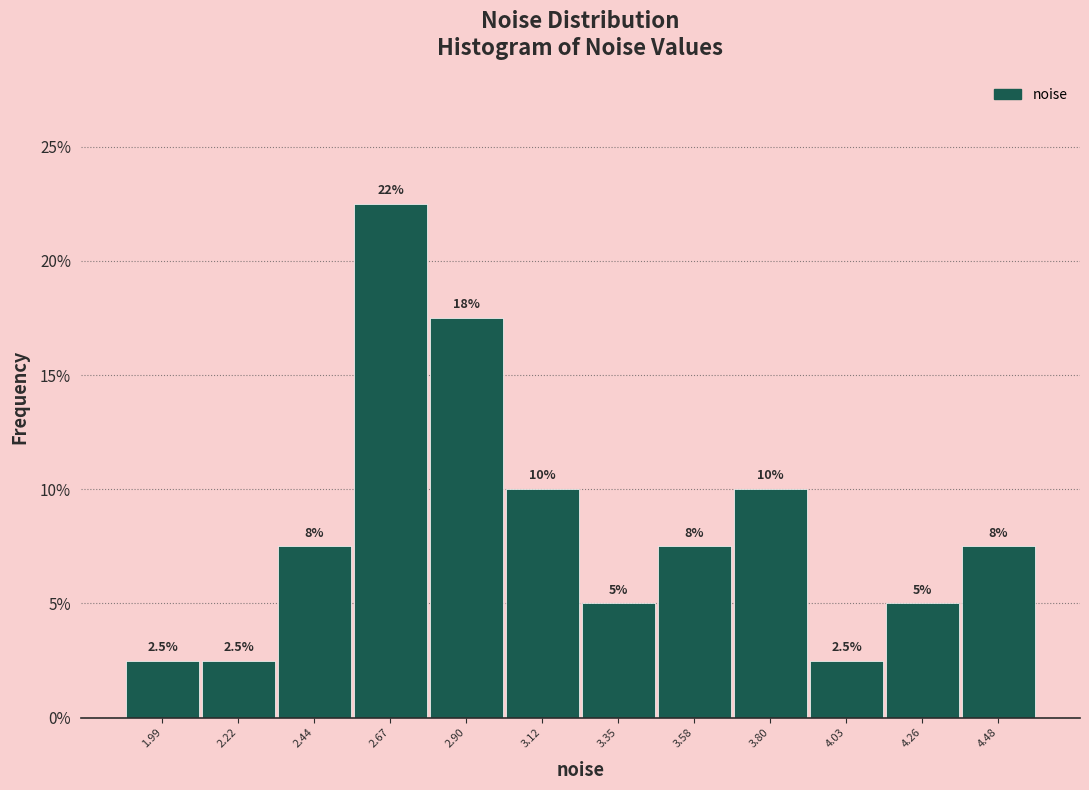

Over which range of the x-axis is the bar tallest?

2.55 to 2.80